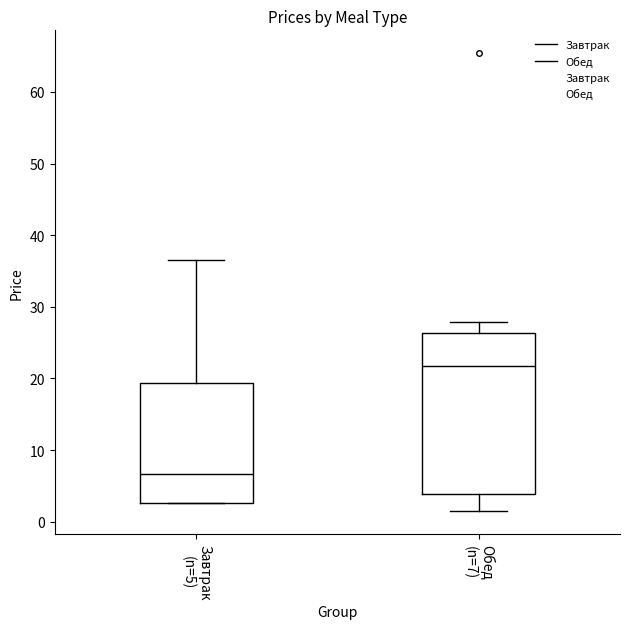

Which box has the highest median line?

Обед (n=7)